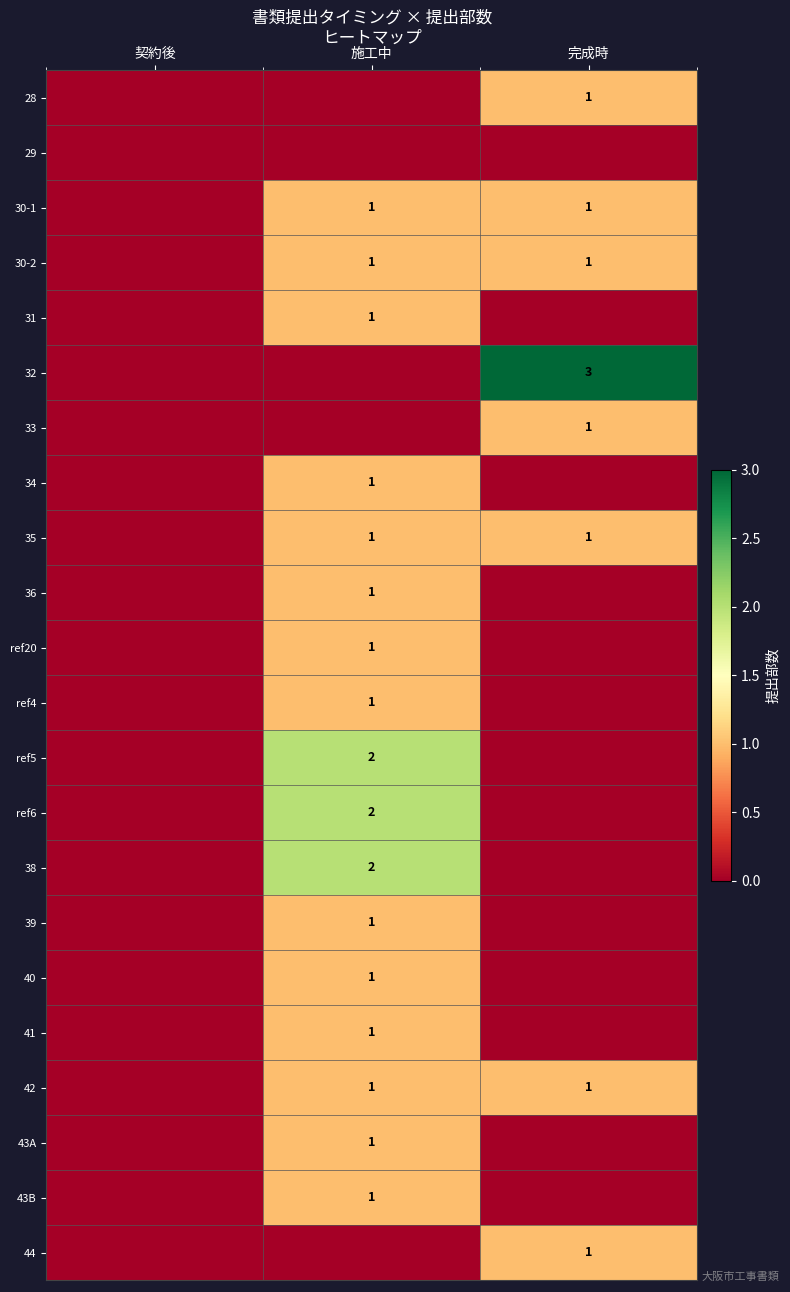

Is it true that 33 equals 1 at 完成時?

True